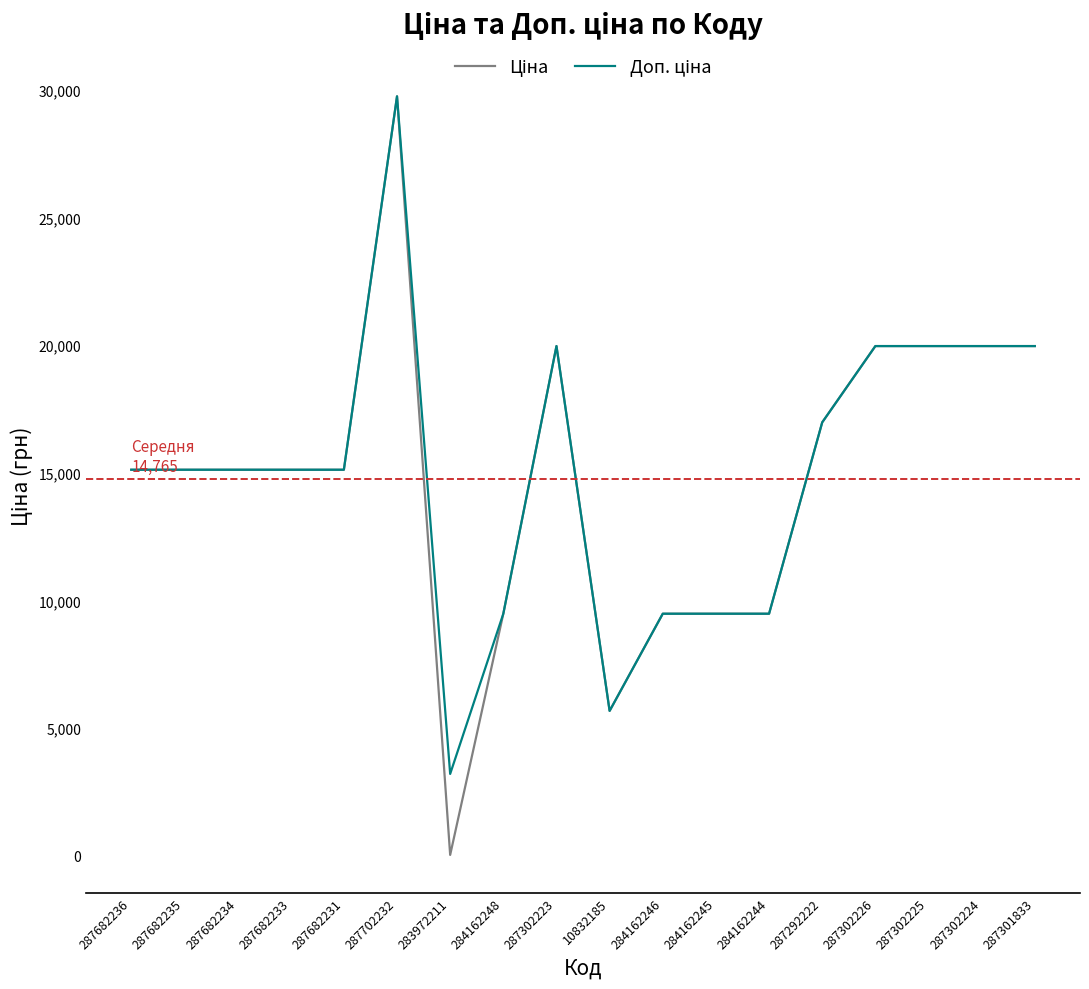

At which category is the sum across all series the highest?

287702232